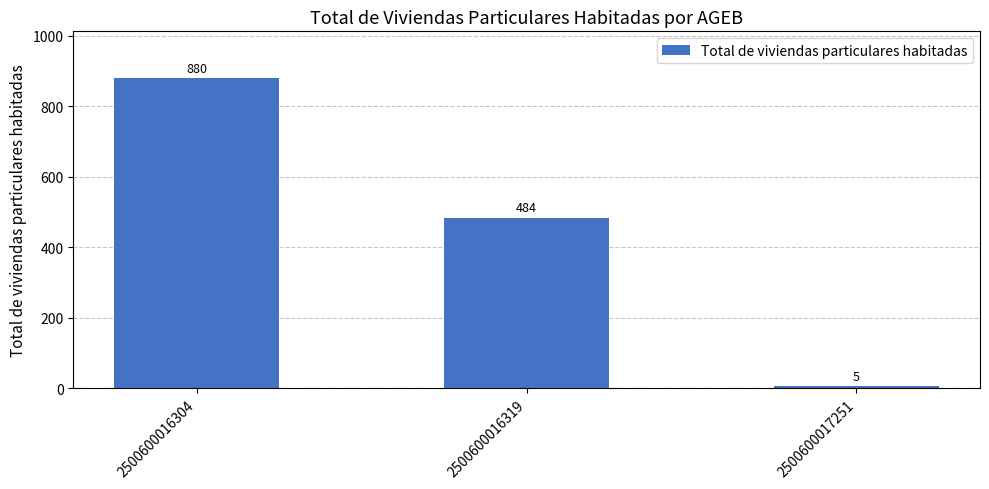

Reading right to left, transcribe all the data shown in this chart.

5	484	880